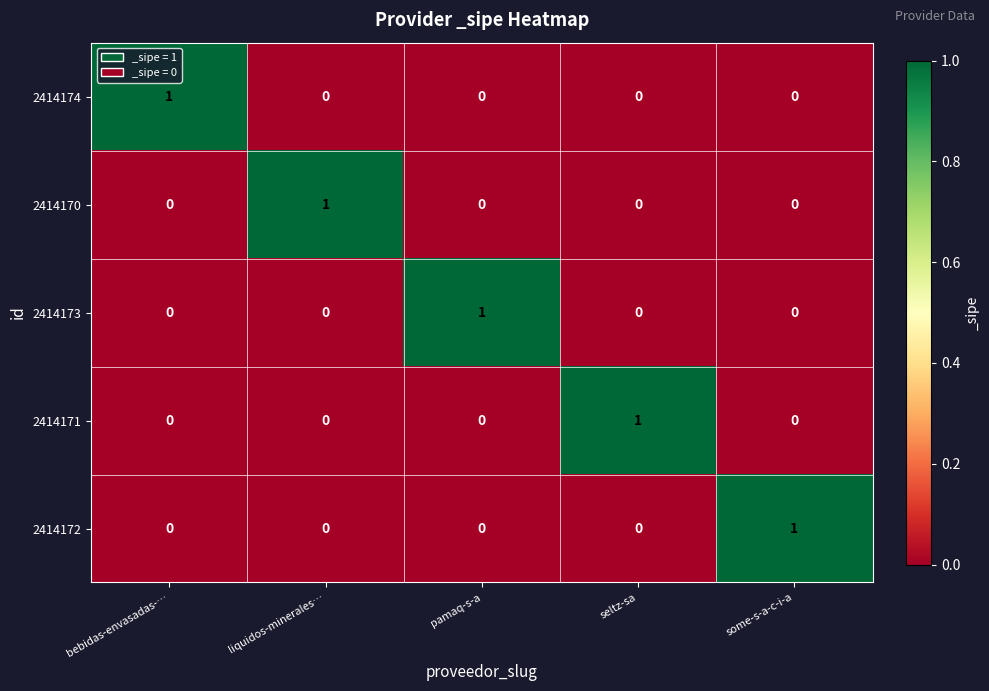

The value of 2414170 at liquidos-minerales… is 0. True or false?

False